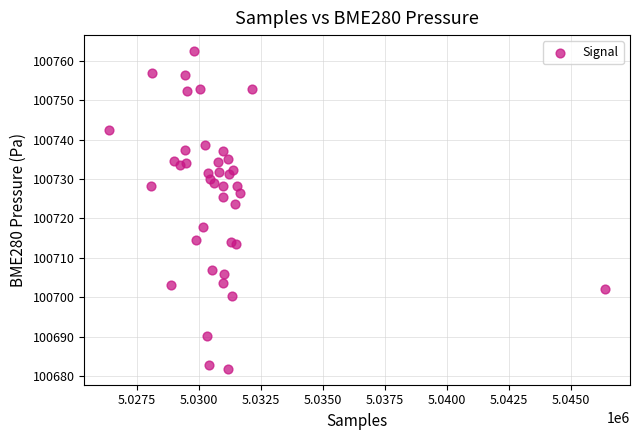

What Y value in the scatter plot is closest to 100722?

100723.6